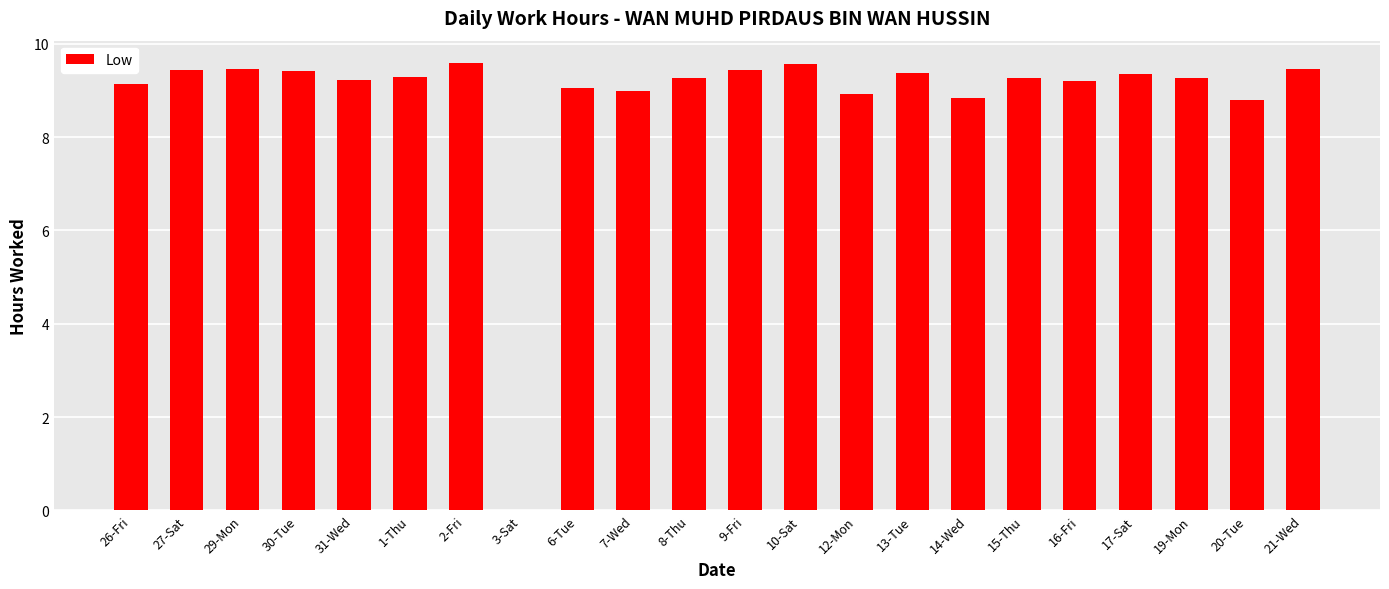

The chart shows a value of 9.3 at 8-Thu. True or false?

True